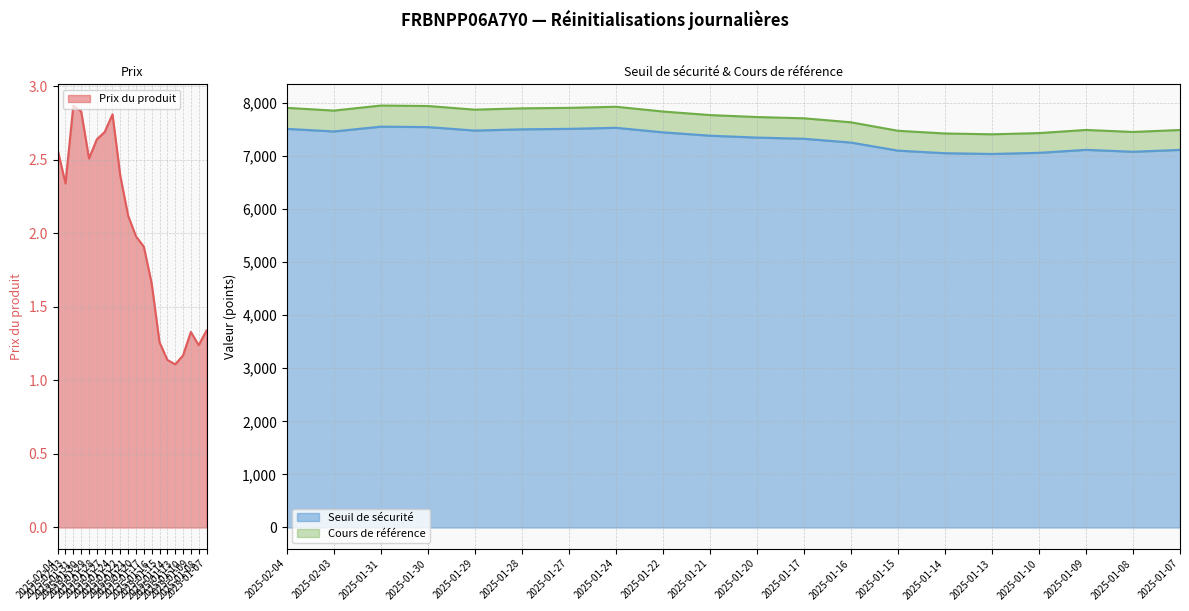

What is the spread (max minus min) of values at 2025-01-24?

7924.8